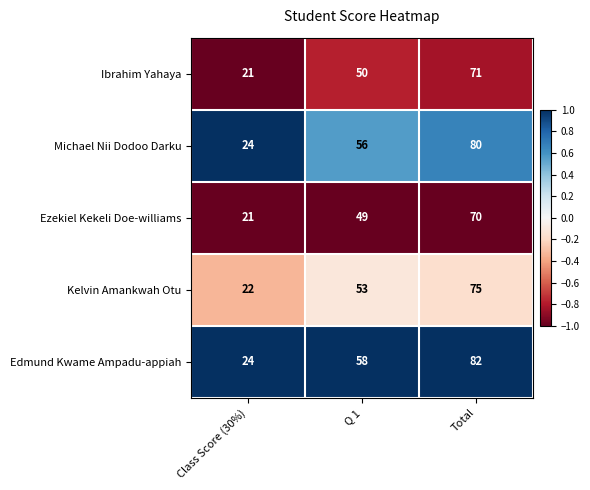

At which category does the chart reach its peak across all series?

Total